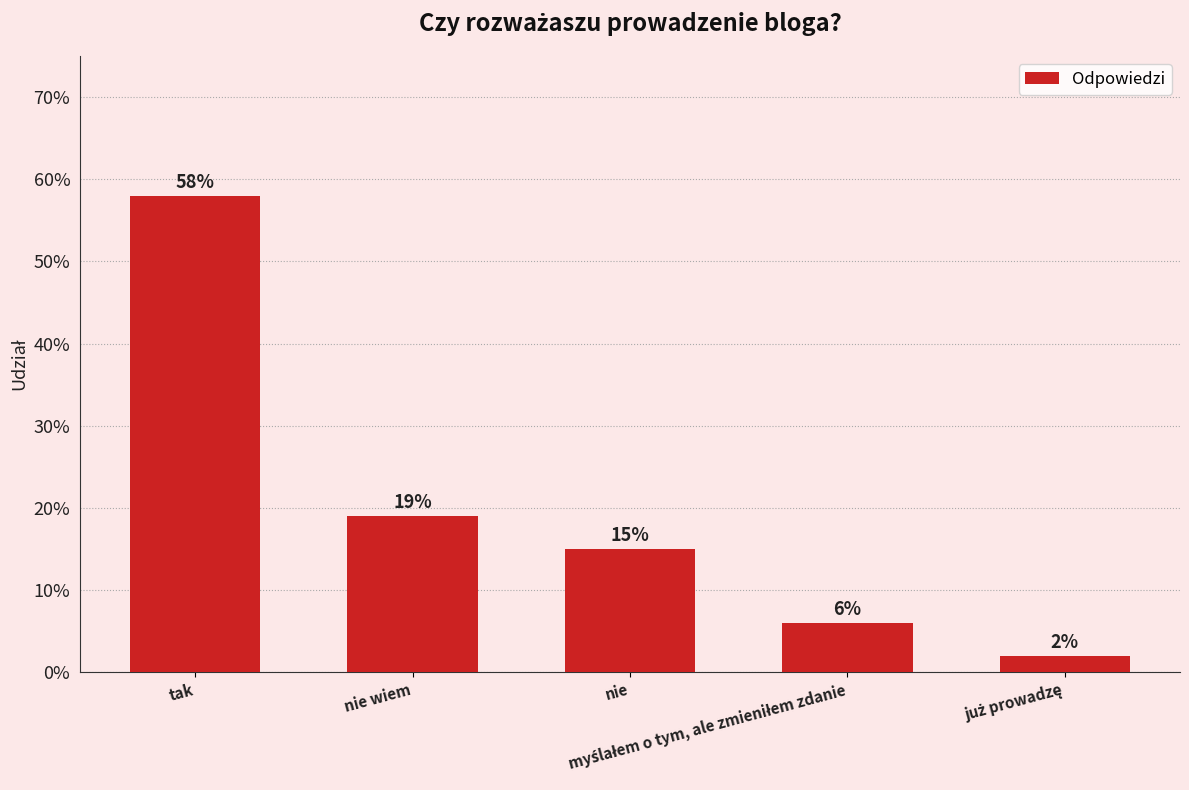

What is the maximum value shown in the chart?

0.6